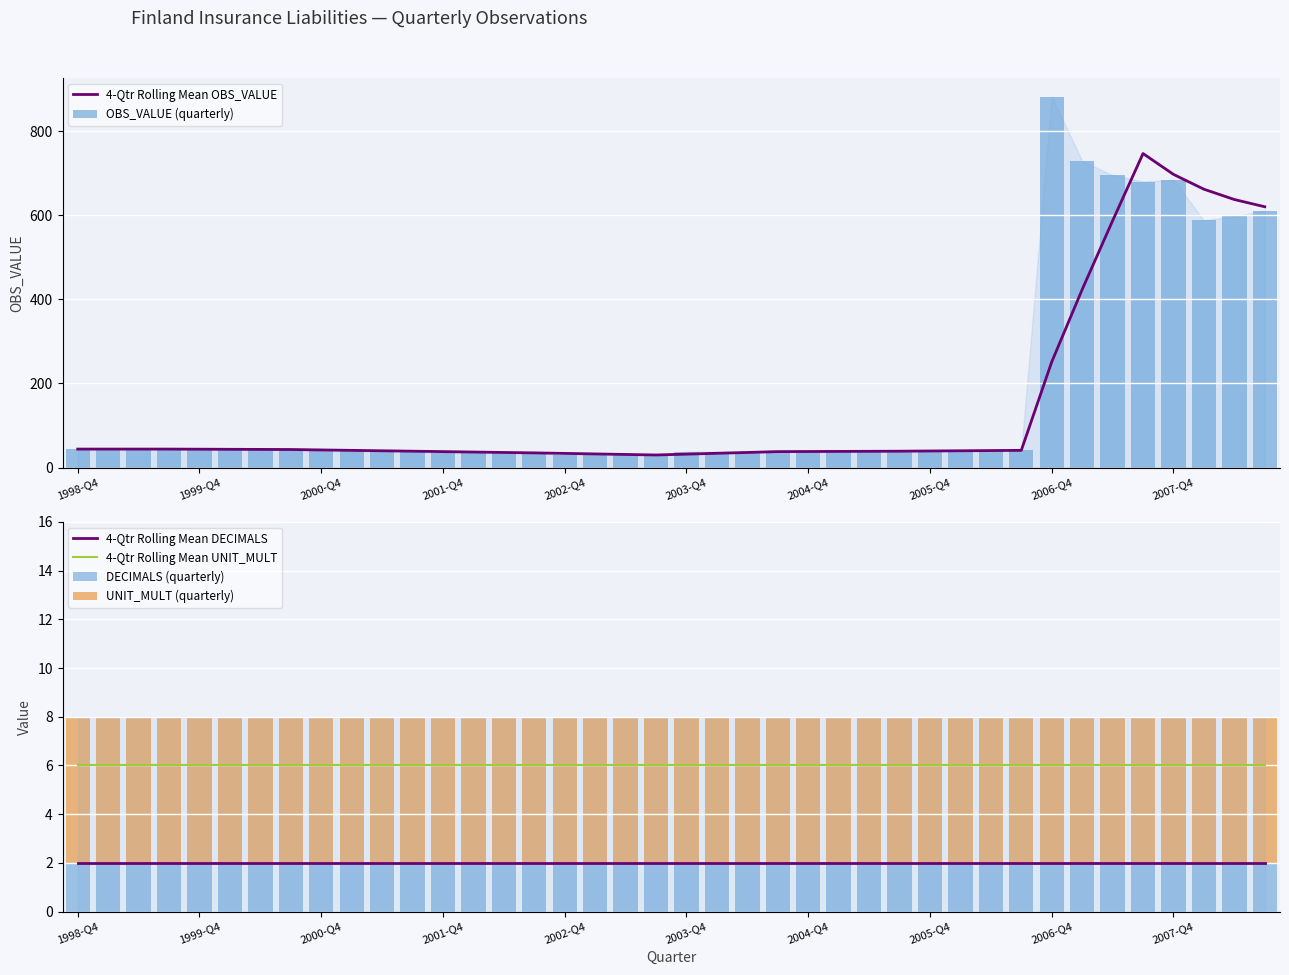

Which series has the largest total across all categories?

OBS_VALUE (quarterly)